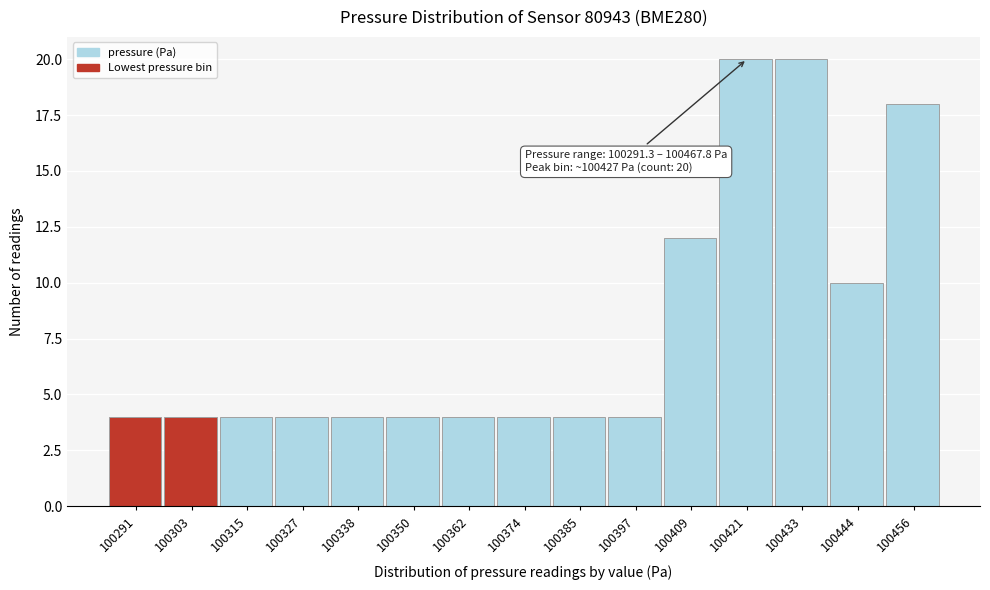

Reading left to right, extract all data points from this chart.

100291=4	100303=4	100315=4	100327=4	100338=4	100350=4	100362=4	100374=4	100385=4	100397=4	100409=12	100421=20	100433=20	100444=10	100456=18